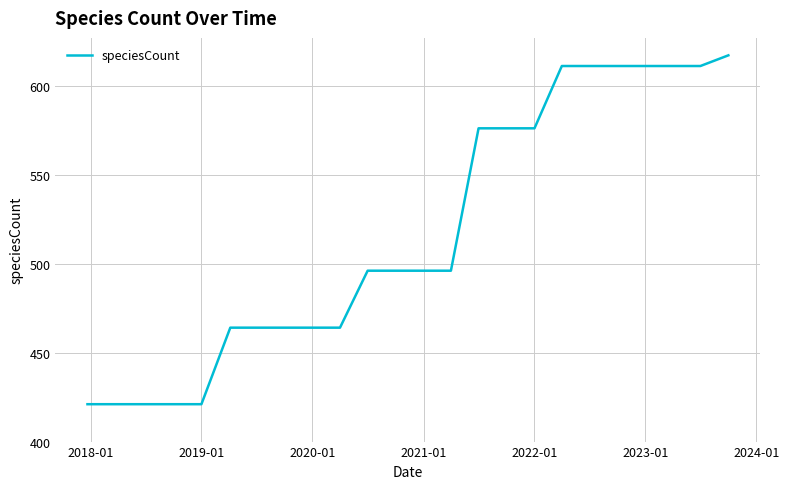

What is the minimum value shown in the chart?

421